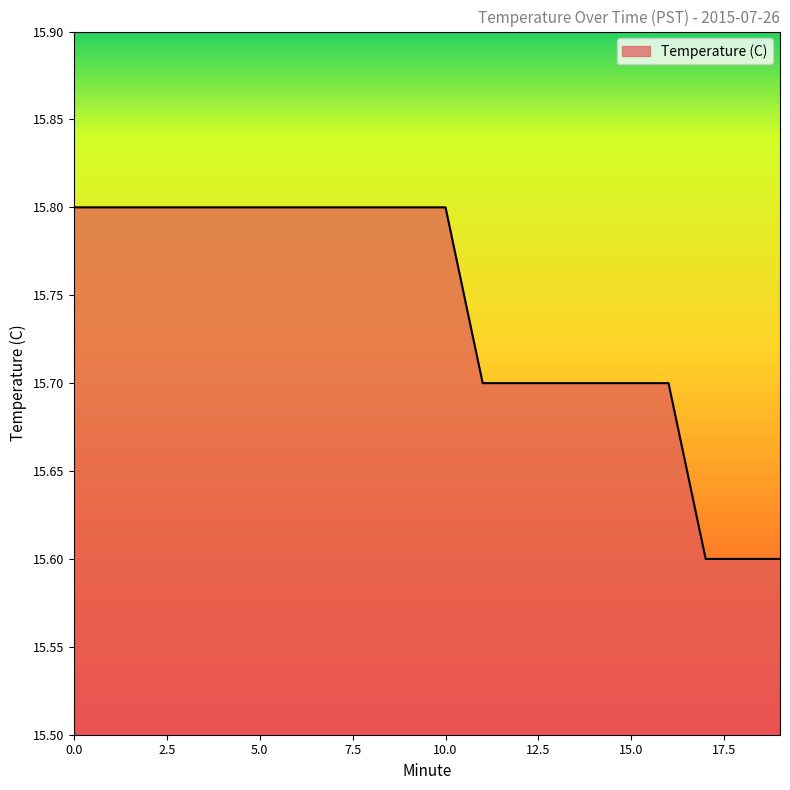

What is the greatest value displayed?

15.8